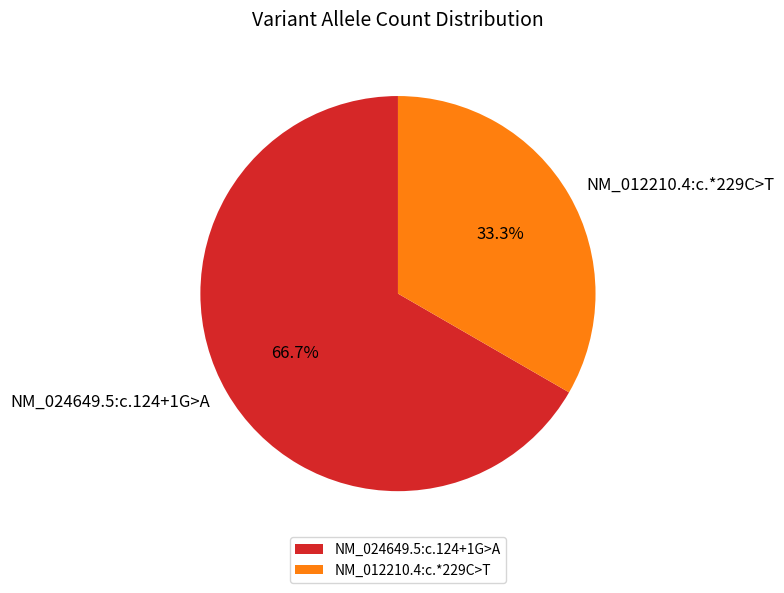

To the nearest percent, what is the combined percentage of NM_024649.5:c.124+1G>A and NM_012210.4:c.*229C>T?

100%